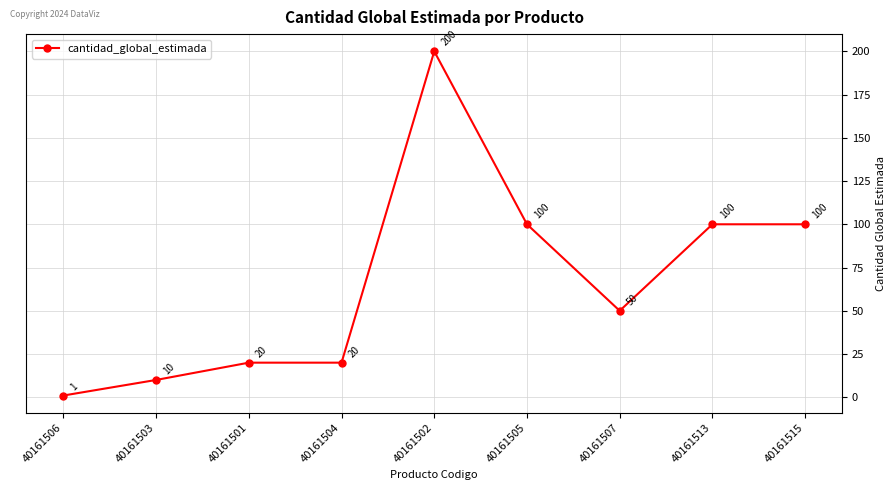

What is the label of the 4th point from the right?

40161505